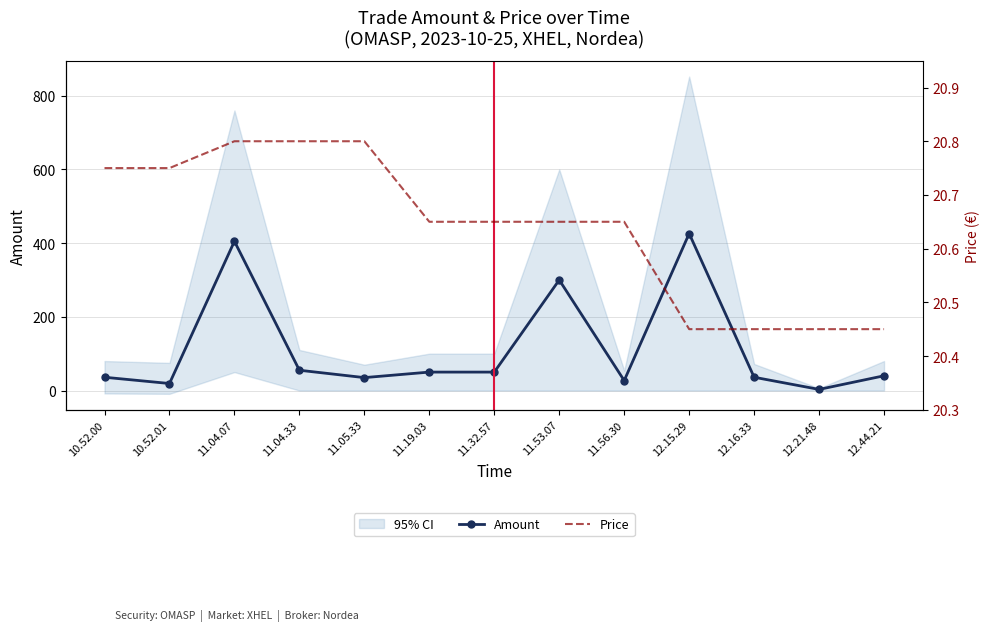

Which series has the largest range (max minus min)?

Amount